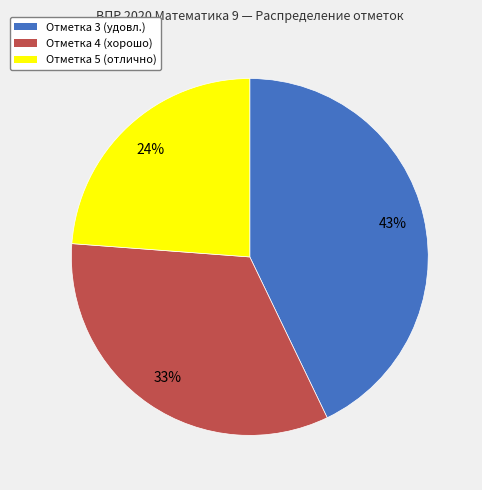

Does Отметка 3 account for over 50% of the chart?

No